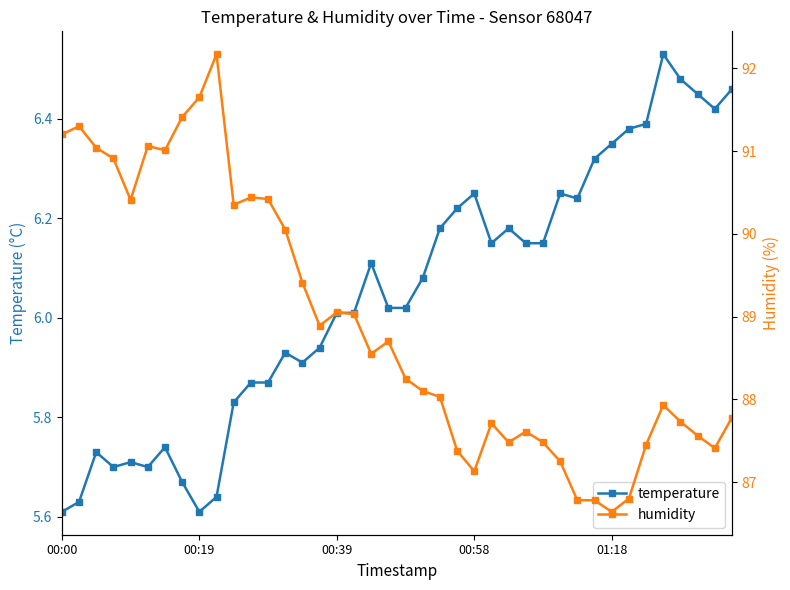

How many data points in temperature are above 6?

24